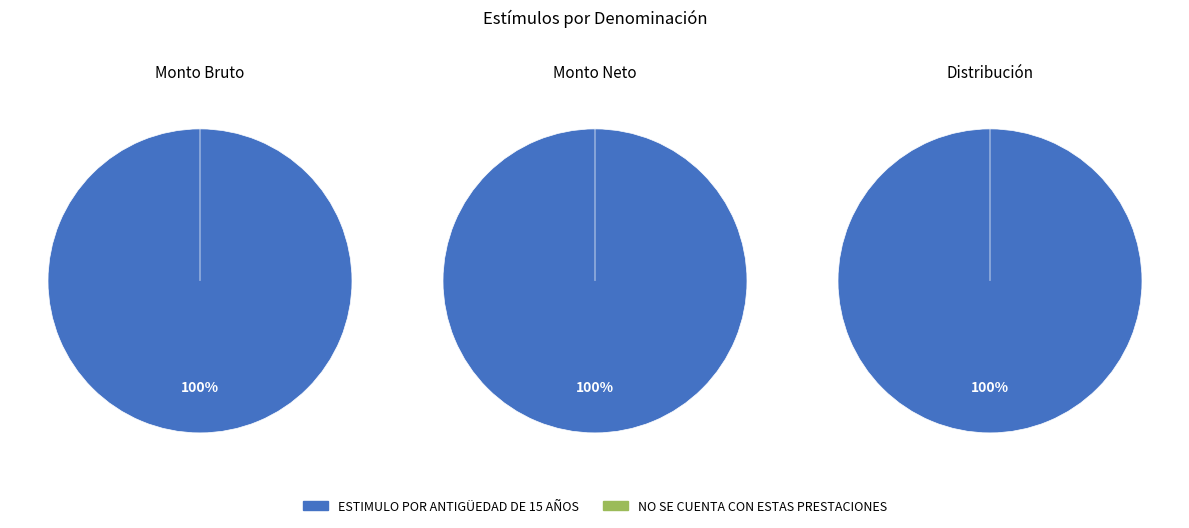

Between NO SE CUENTA CON ESTAS PRESTACIONES (2) and NO SE CUENTA CON ESTAS PRESTACIONES (1), which is larger?

NO SE CUENTA CON ESTAS PRESTACIONES (2)